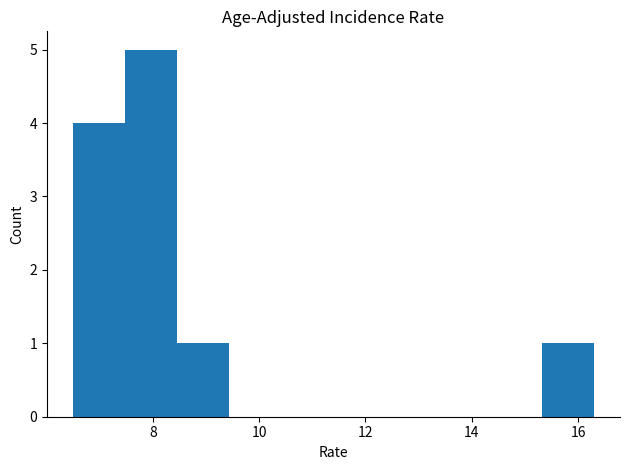

Which range on the x-axis has the tallest bar?

7.48 to 8.46